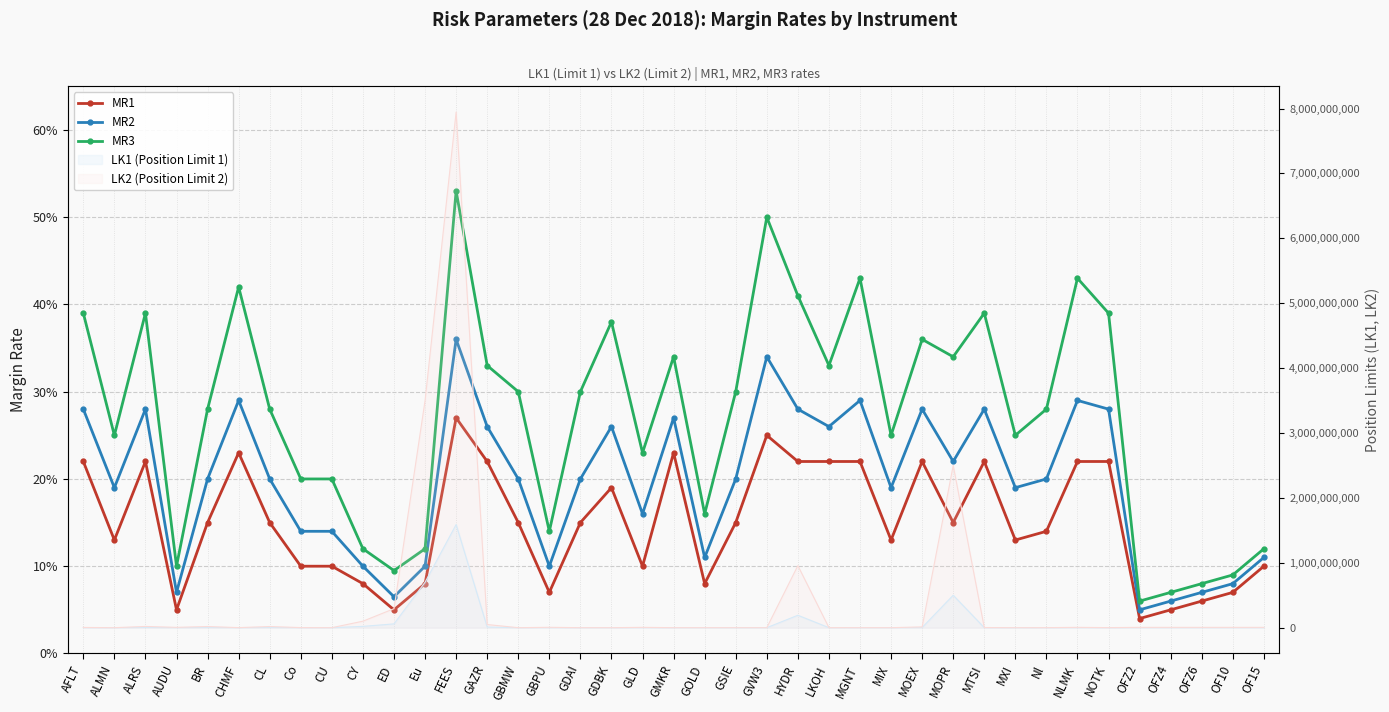

Which label corresponds to the smallest value in the chart?

OFZ2